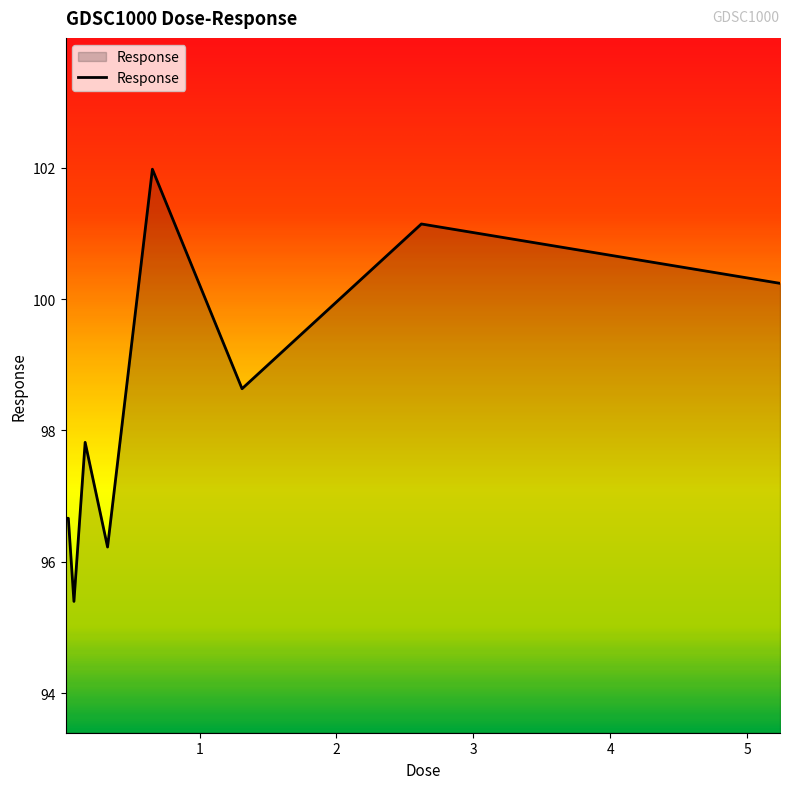

What is the maximum value shown in the chart?

102.0